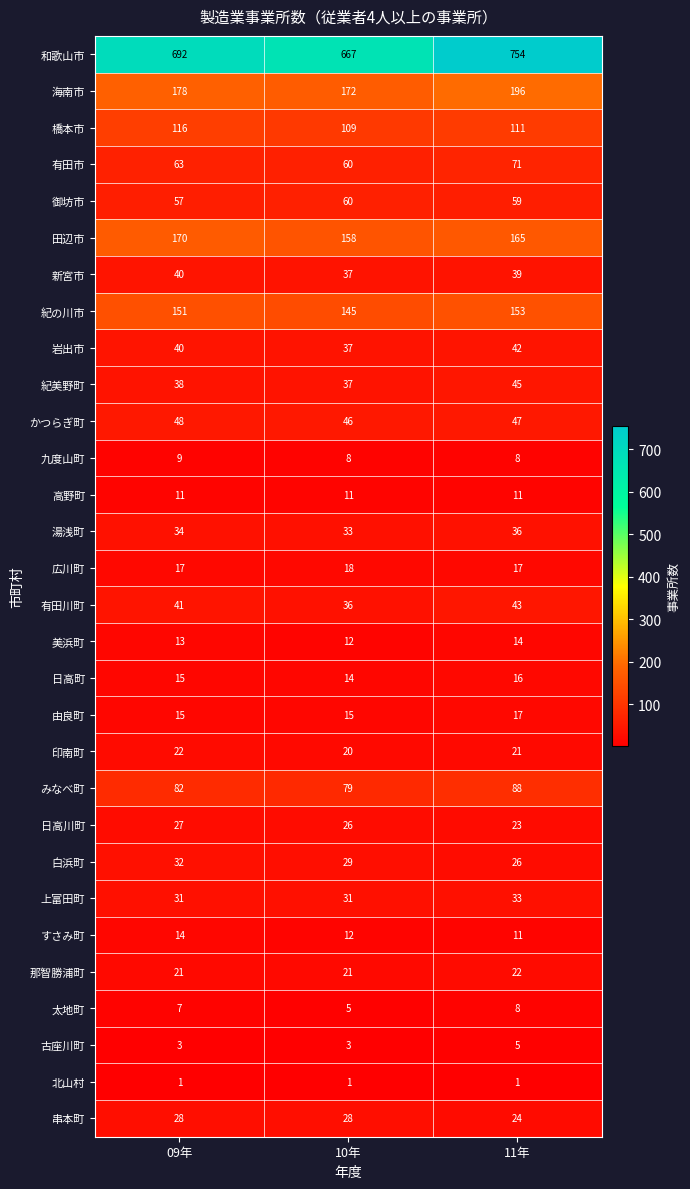

True or false: 有田市 has a value of 20 at 10年.

False